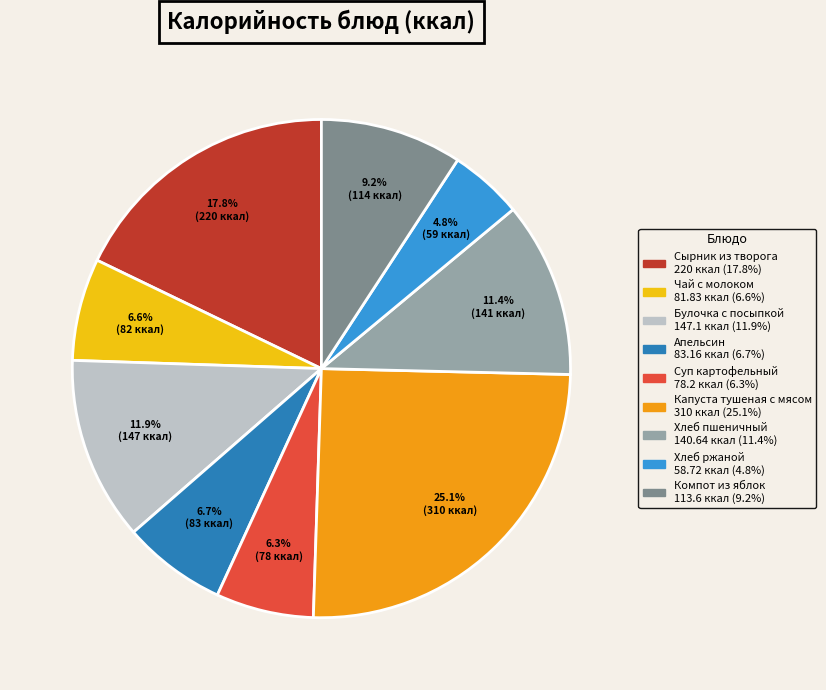

Between Хлеб пшеничный and Чай с молоком, which is larger?

Хлеб пшеничный